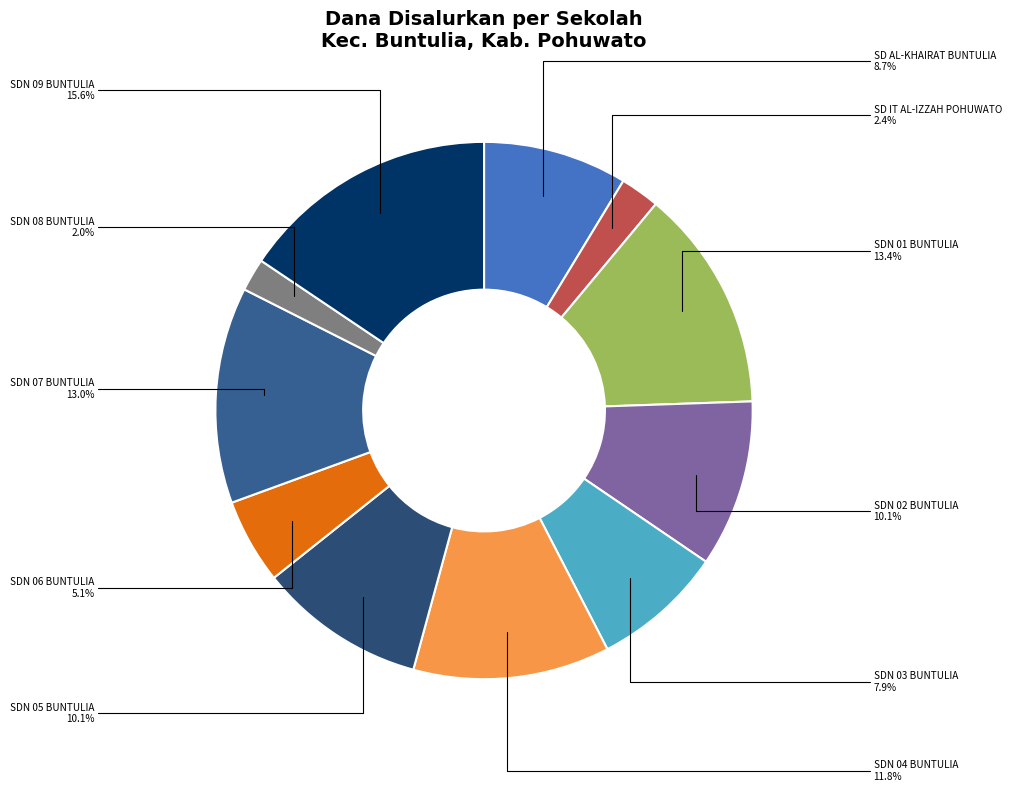

What is the largest slice in the pie chart?

SDN 09 BUNTULIA